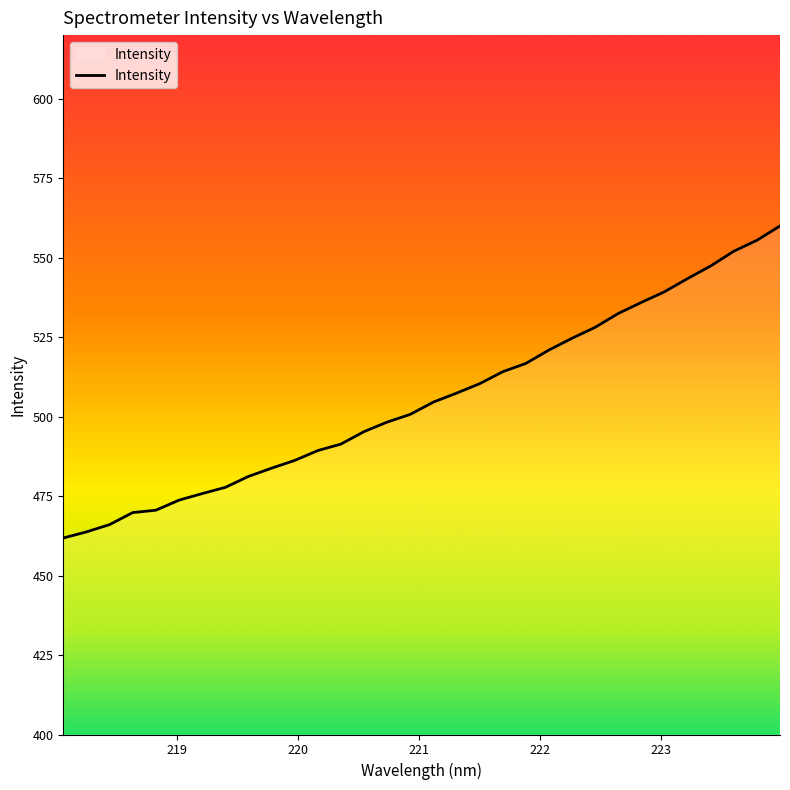

How many values exceed 504?

16